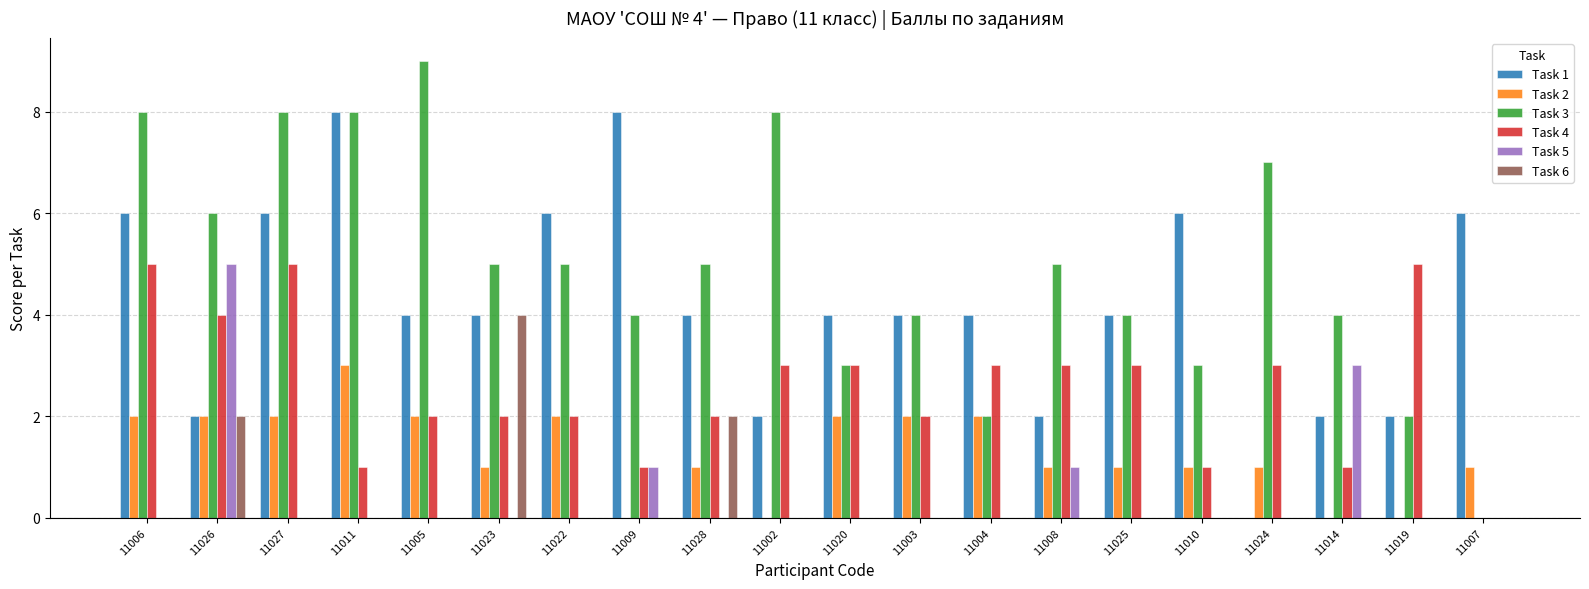

Which series has the largest total across all categories?

Task 3